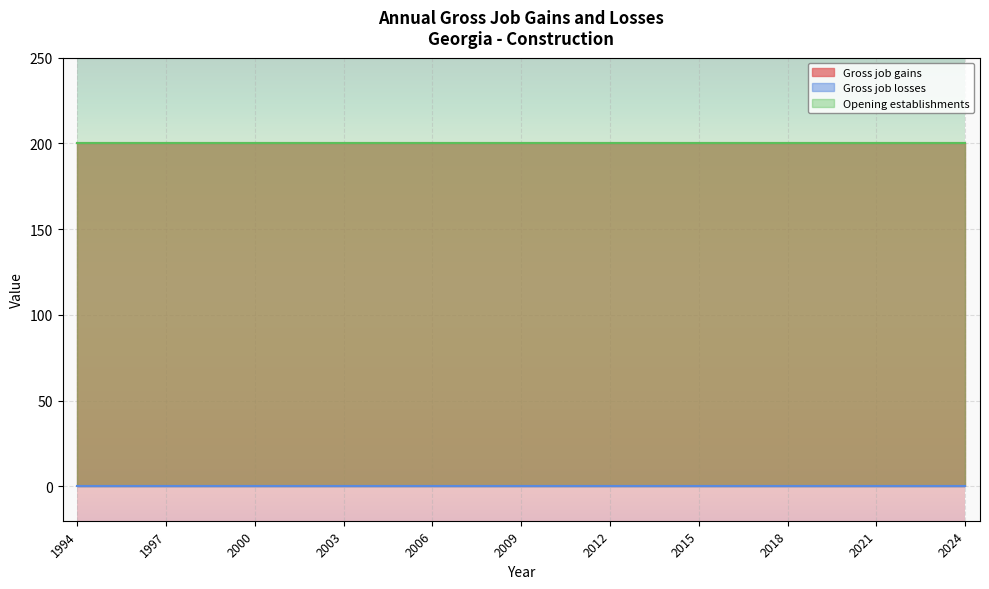

Which series has the largest total across all categories?

Gross job gains